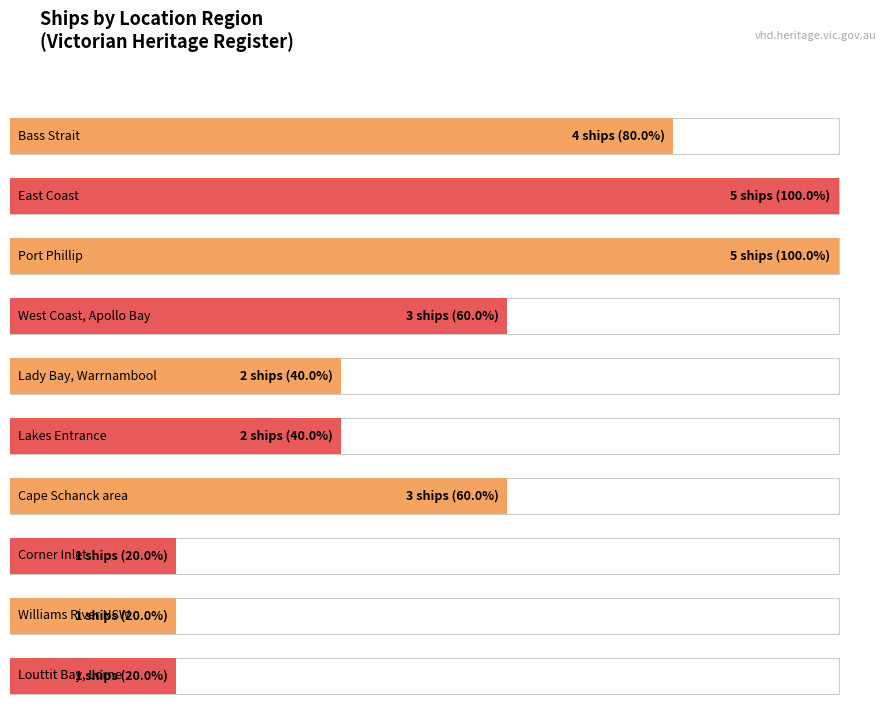

Which has a higher value, East Coast, Waratah Bay or Louttit Bay, Lorne?

East Coast, Waratah Bay